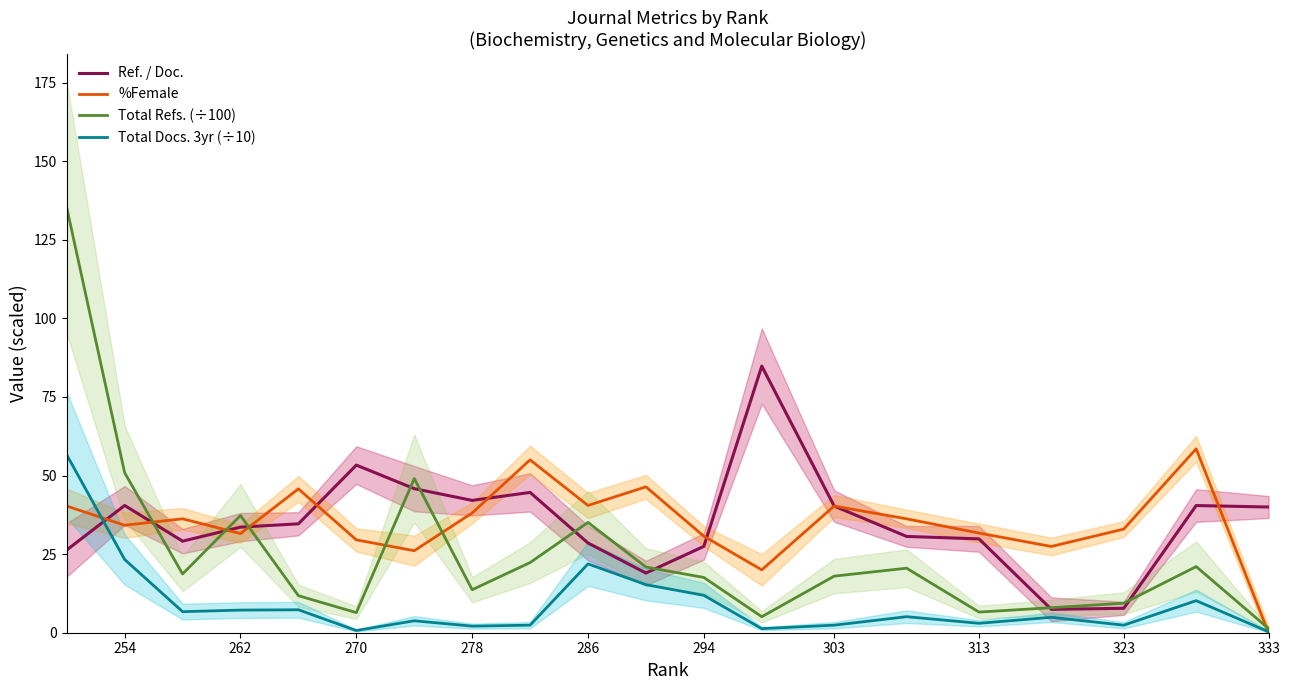

Rank the series at 286 from lowest to highest value.

Total Docs. 3yr (÷10), Ref. / Doc., Total Refs. (÷100), %Female